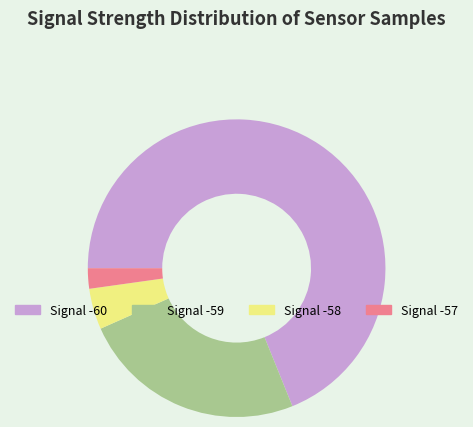

Does any single category account for the majority?

Yes